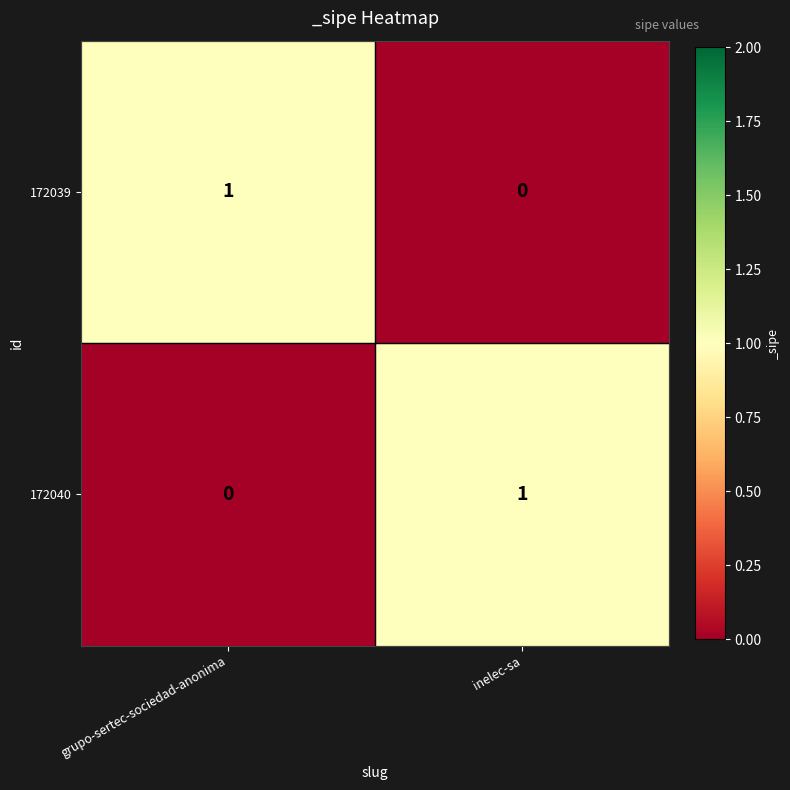

Reading left to right, extract all data points from this chart.

172039: grupo-sertec-sociedad-anonima=1	inelec-sa=0
172040: grupo-sertec-sociedad-anonima=0	inelec-sa=1